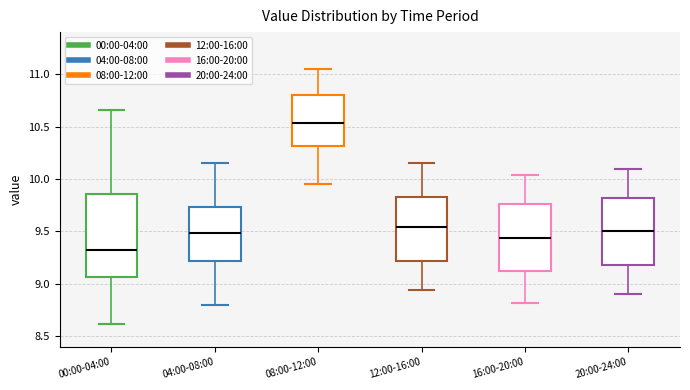

Reading left to right, read every box against the y-axis: the position of its median line, the range the box covers, and the ends of its whiskers. The values are not printed on the chart, so give them approximately, as read against the axis.

00:00-04:00: median 9.35, box 9.05 to 9.85, whiskers 8.60 to 10.65
04:00-08:00: median 9.50, box 9.20 to 9.75, whiskers 8.80 to 10.15
08:00-12:00: median 10.55, box 10.30 to 10.80, whiskers 9.95 to 11.05
12:00-16:00: median 9.55, box 9.20 to 9.85, whiskers 8.95 to 10.15
16:00-20:00: median 9.45, box 9.10 to 9.75, whiskers 8.80 to 10.05
20:00-24:00: median 9.50, box 9.20 to 9.80, whiskers 8.90 to 10.10